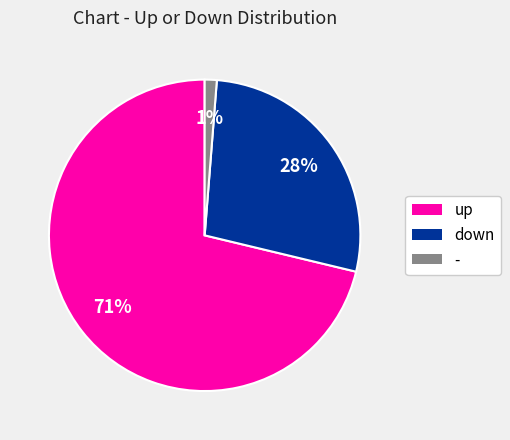

Does up represent more than half of the total?

Yes